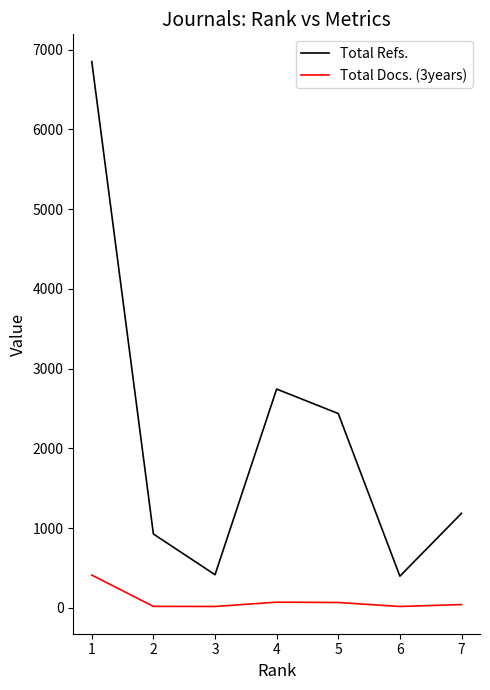

True or false: Total Refs. and Total Docs. (3years) cross at least once.

False